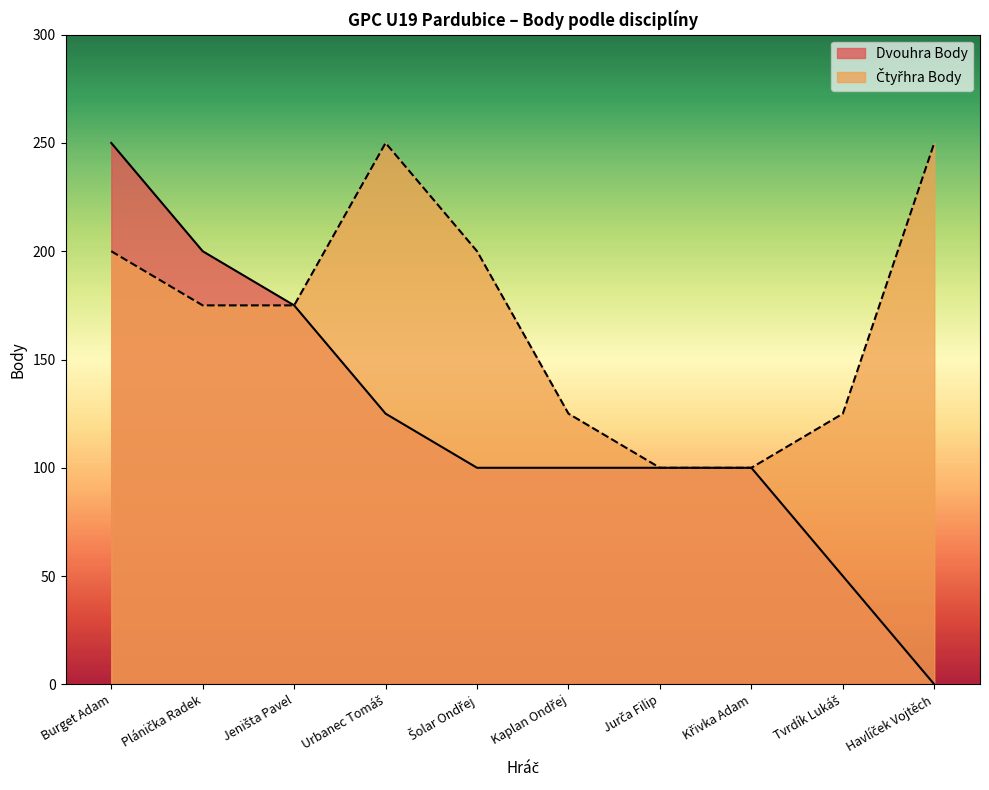

Is the value of Čtyřhra Body at Jurča Filip greater than the value of Dvouhra Body at Tvrdík Lukáš?

Yes